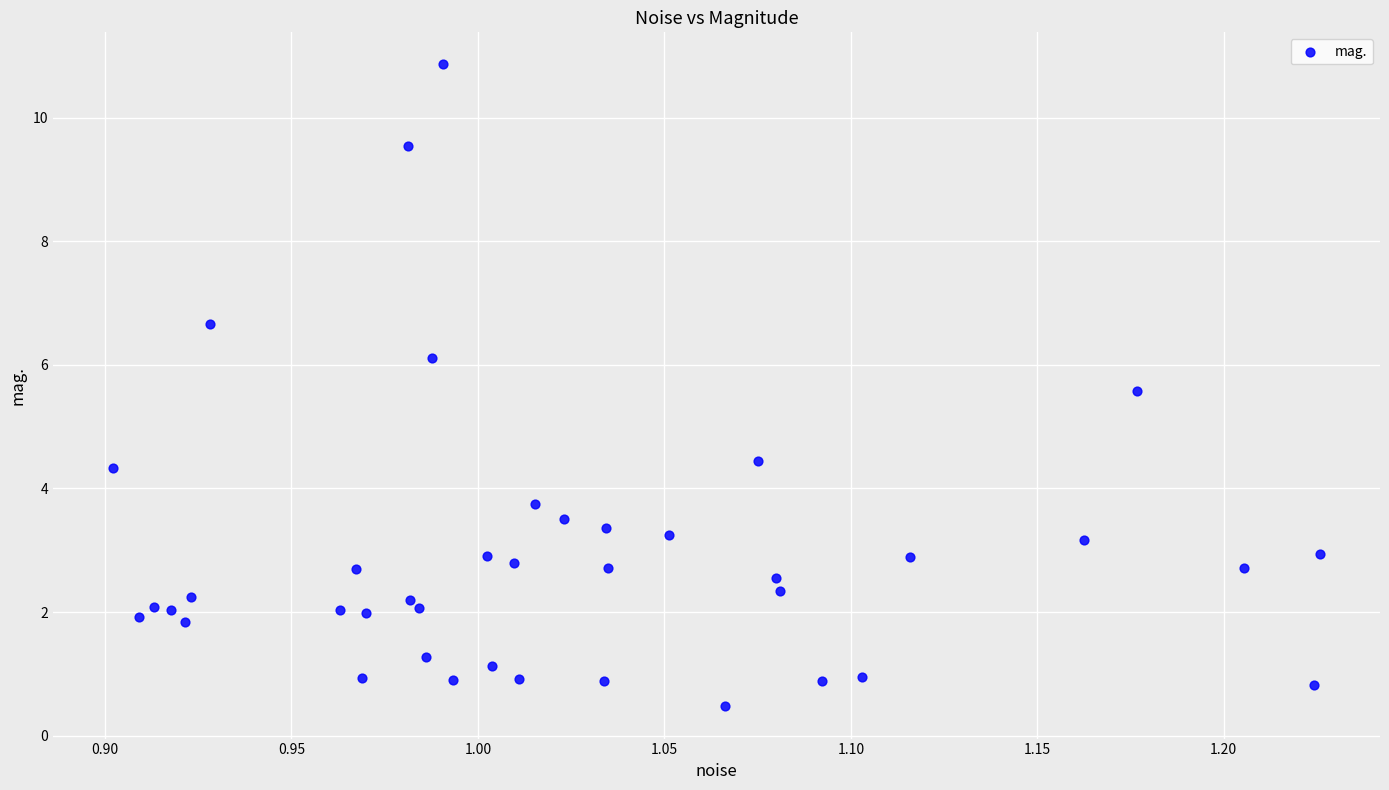

What is the range of Y values (max minus min)?

10.4